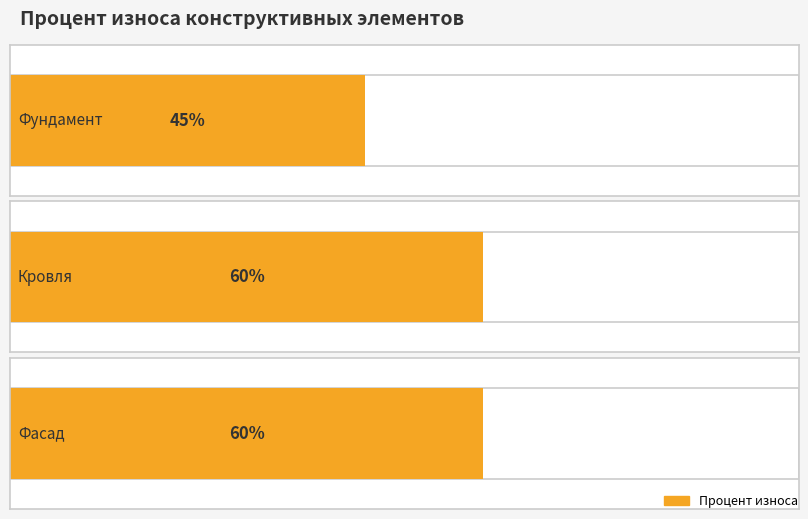

What is the ratio of the value at Фундамент to the value at Фасад?

0.8